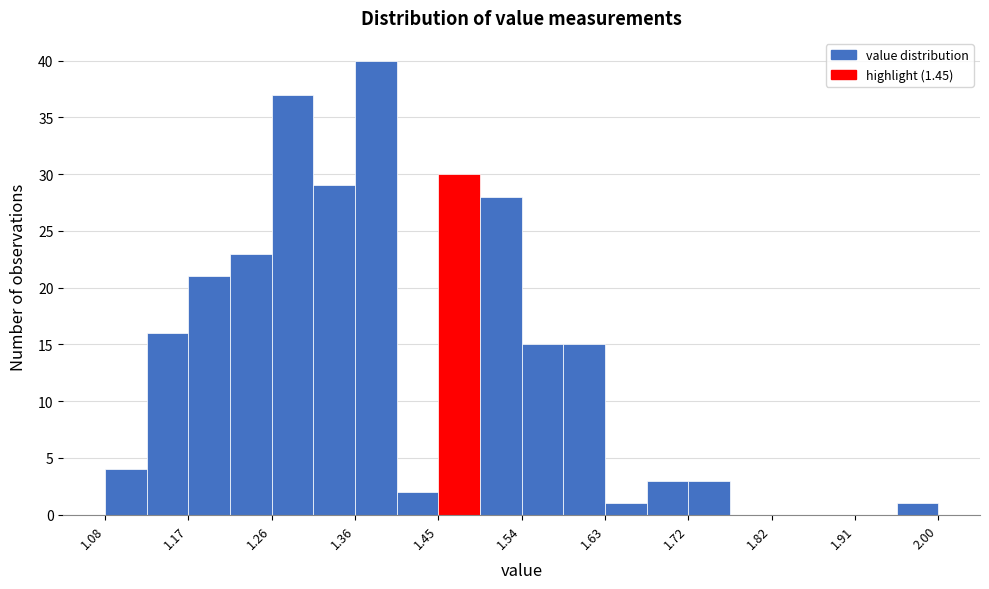

Reading left to right, list every bar in this chart as the range it spans on the x-axis followed by its height. Neither the bar edges nor the heights are printed on the chart, so give them approximately, as read against the axes.

1.080 to 1.126: 4
1.126 to 1.172: 16
1.172 to 1.218: 21
1.218 to 1.264: 23
1.264 to 1.310: 37
1.310 to 1.356: 29
1.356 to 1.402: 40
1.402 to 1.448: 2
1.448 to 1.494: 30
1.494 to 1.540: 28
1.540 to 1.586: 15
1.586 to 1.632: 15
1.632 to 1.678: 1
1.678 to 1.724: 3
1.724 to 1.770: 3
1.770 to 1.816: 0
1.816 to 1.862: 0
1.862 to 1.908: 0
1.908 to 1.954: 0
1.954 to 2.000: 1